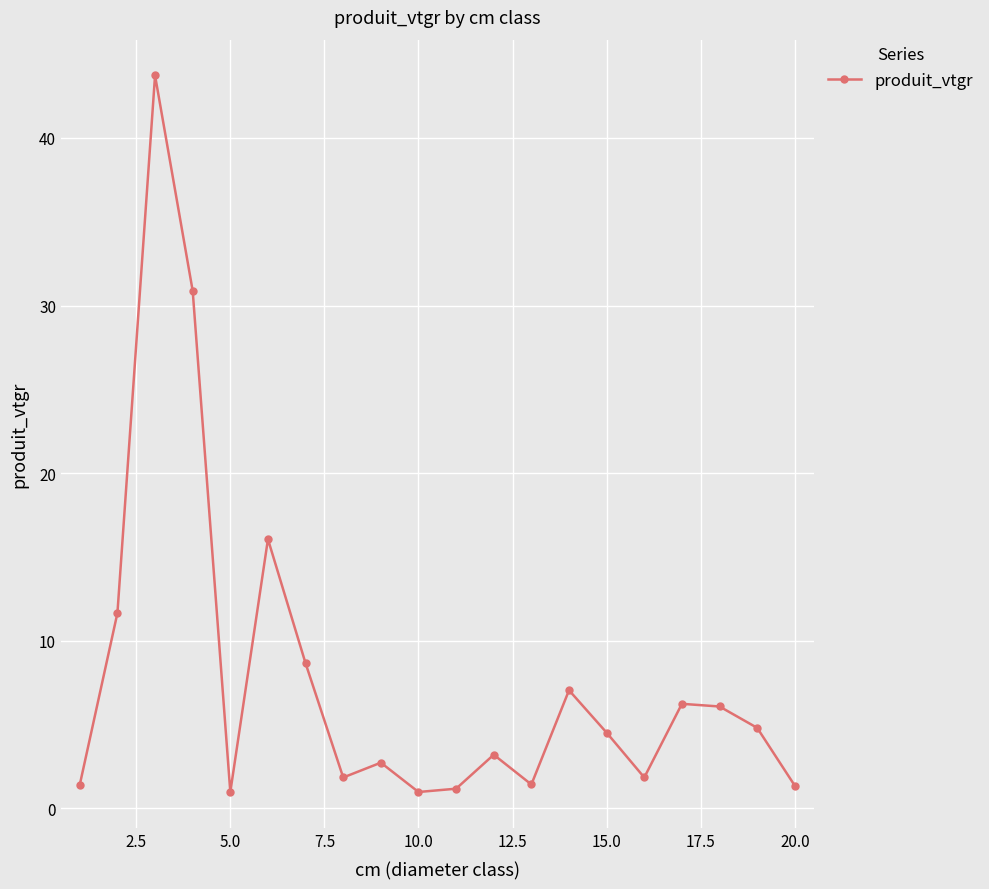

What is the smallest value displayed?

1.0